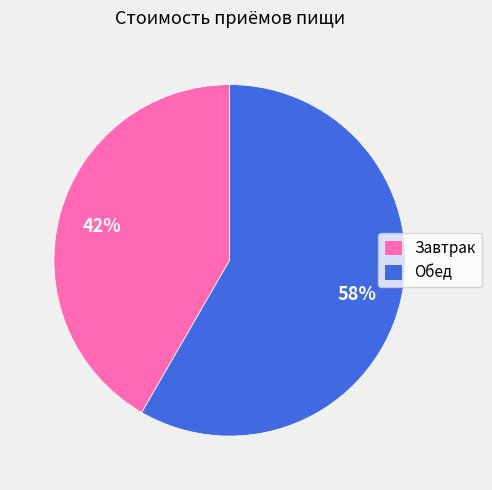

Is it true that Завтрак is 42% of the pie?

True